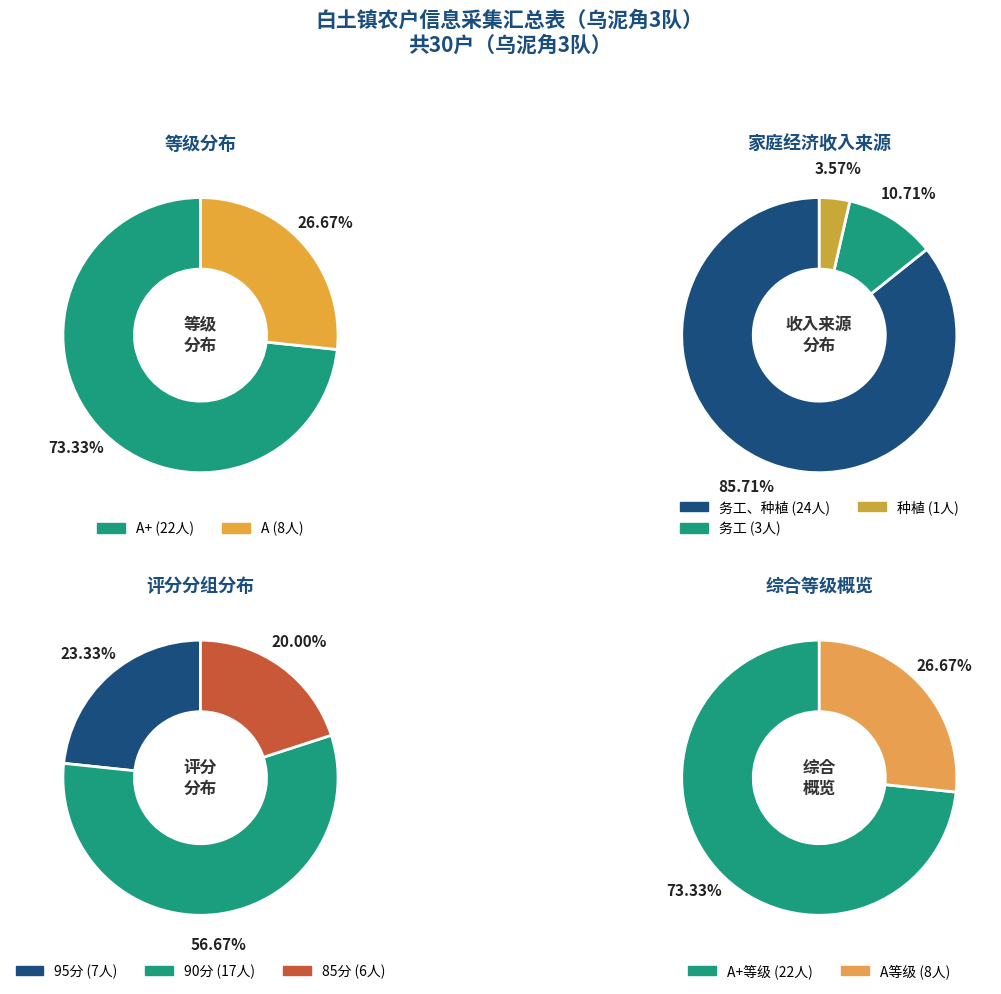

True or false: A+ accounts for 66% of the total.

False